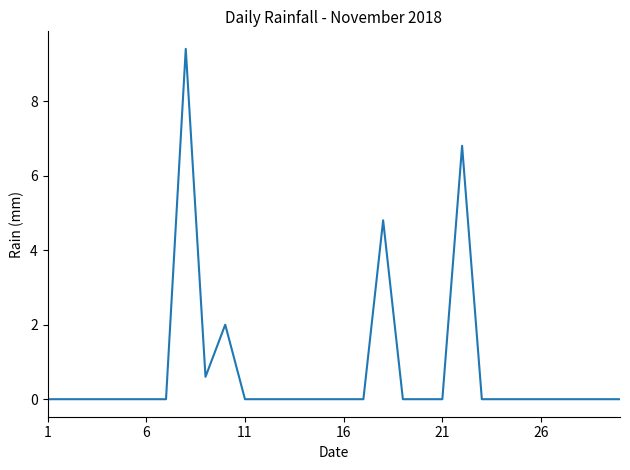

What is the difference between the maximum and minimum values?

9.4